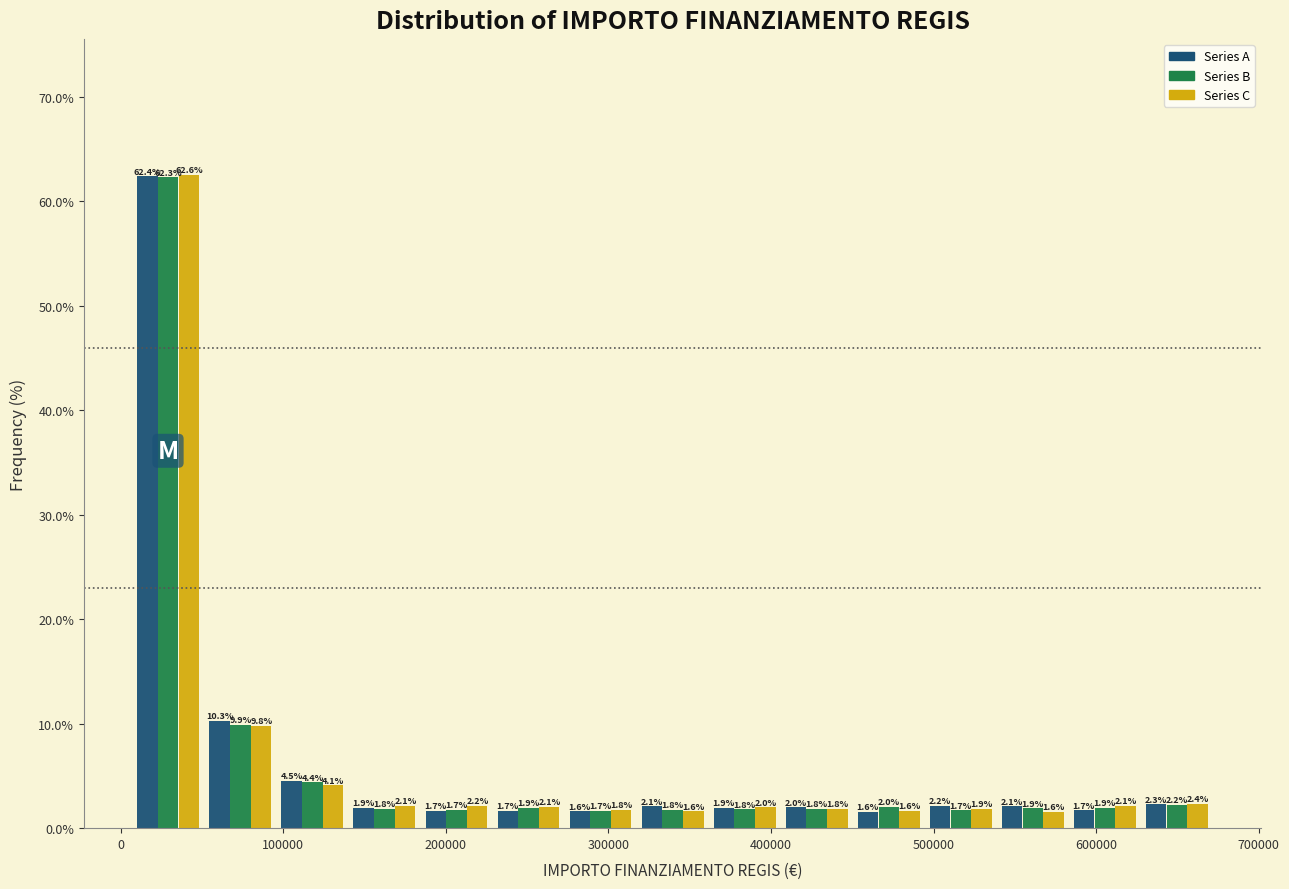

In the Series A series, which range on the x-axis has the tallest bar?

10000 to 50000